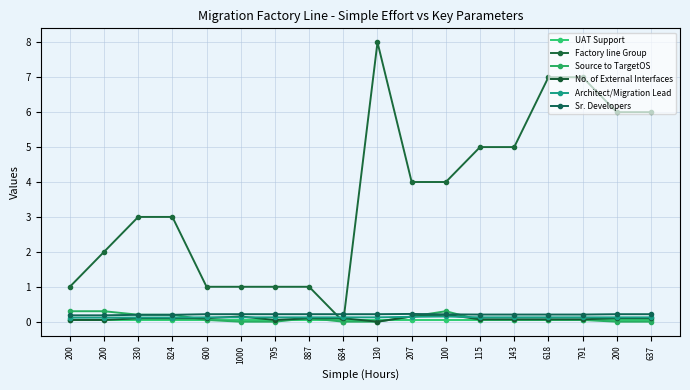

How many values in Factory line Group are above zero?

17